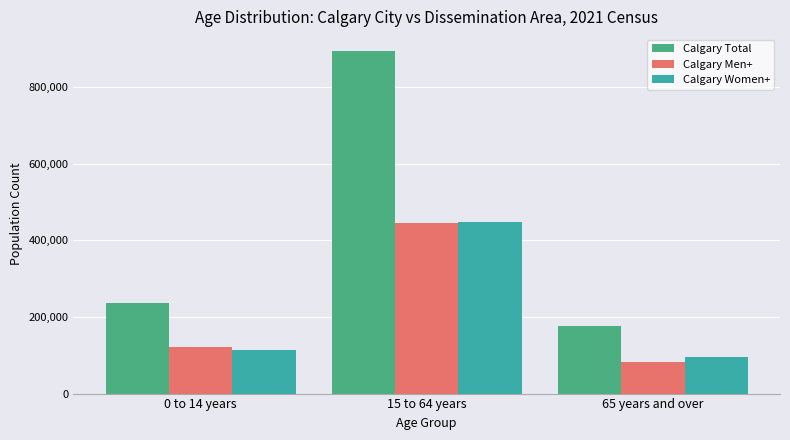

What is the label of the 2nd bar from the left?

15 to 64 years